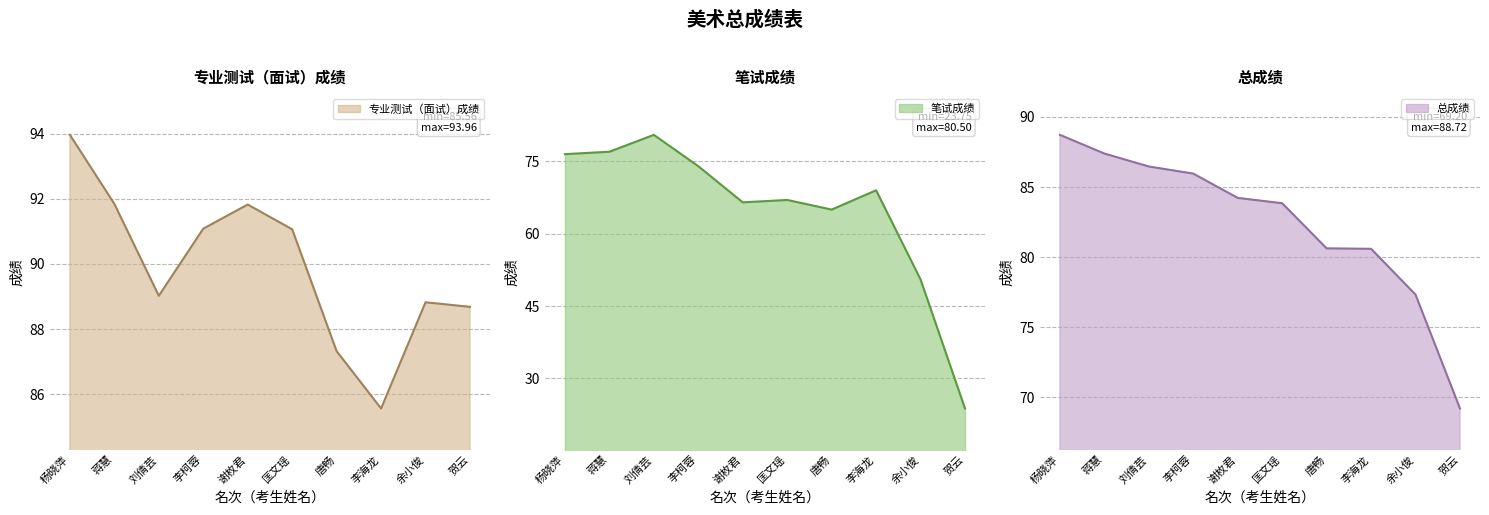

At which category is the sum across all series the highest?

杨晓萍